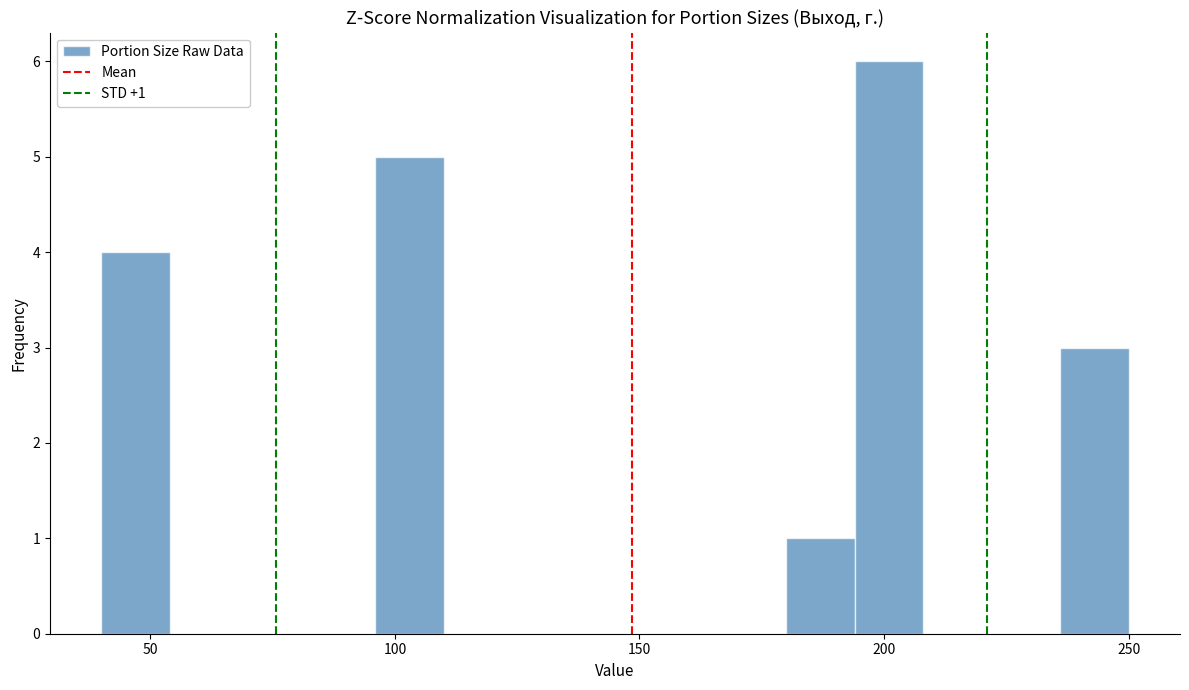

Around what value on the x-axis is the tallest bar? Give the approximate position of its centre, as read against the axis.

200